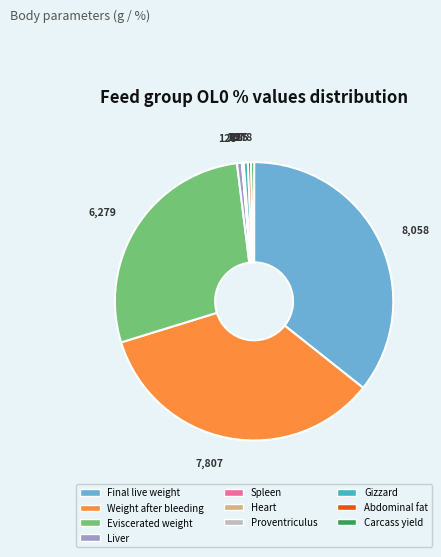

Is it true that Final live weight is 44% of the pie?

False